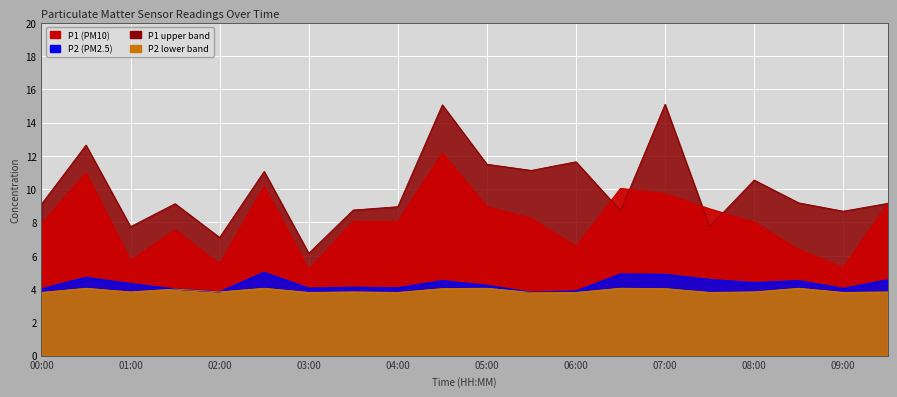

How many times do P1_upper and P1 cross each other?

4